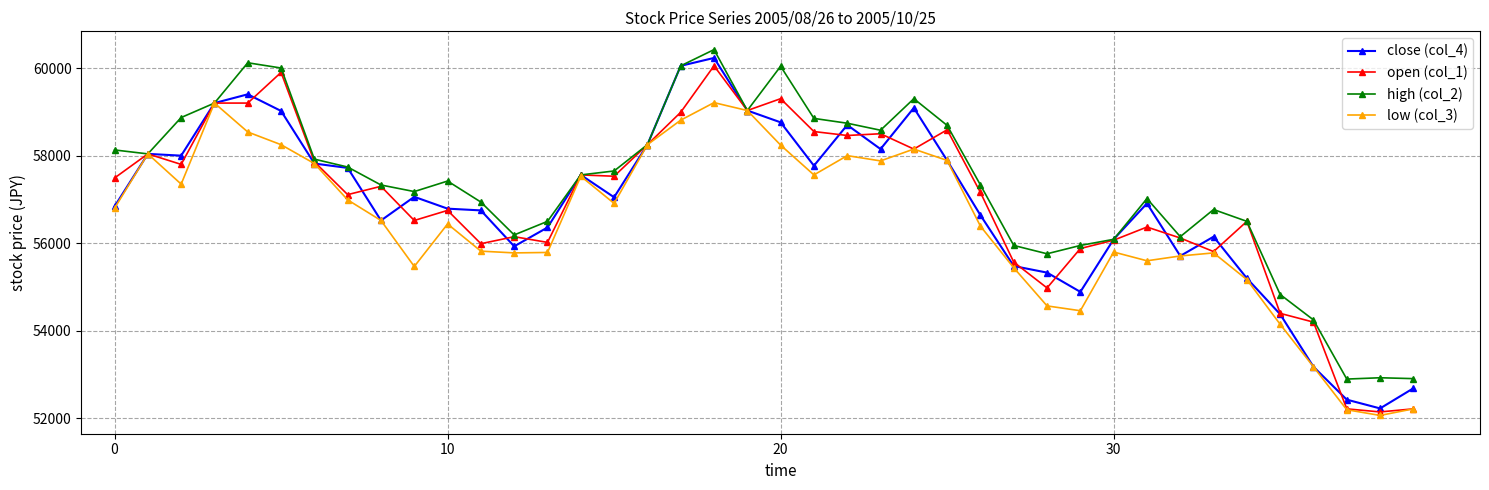

What is the value of the high (col_2) point at the 31st from the left?

56090